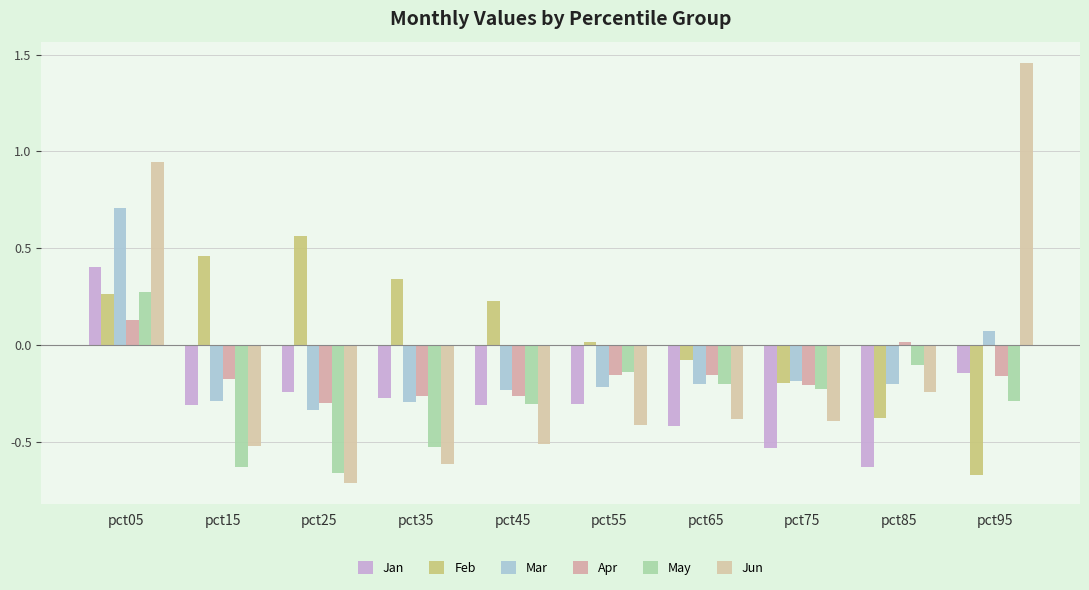

How many values in the Jun series are below 0?

8